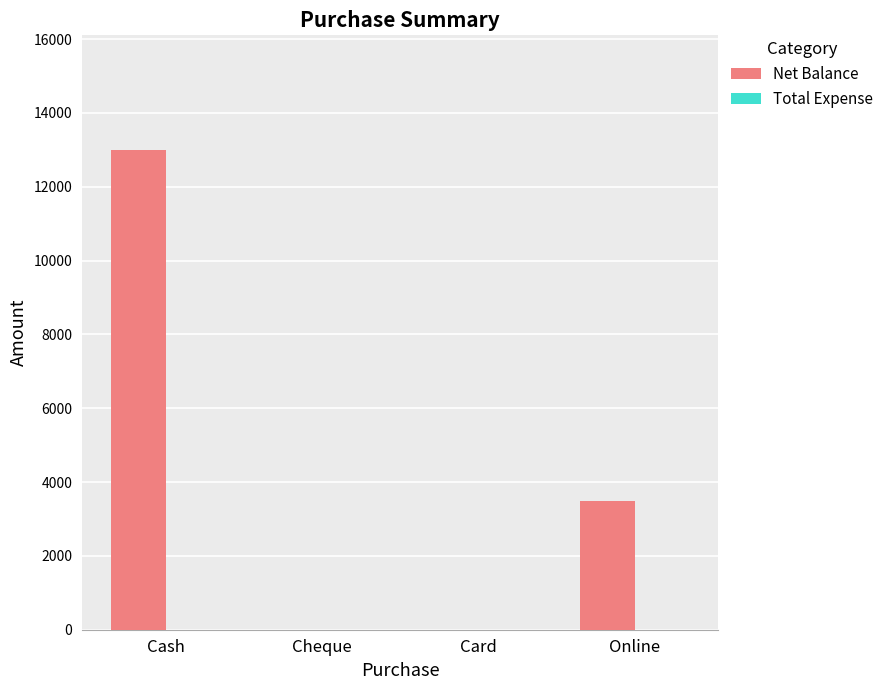

Reading right to left, list all the values displayed in this chart.

Online=3500	Card=0	Cheque=0	Cash=13000